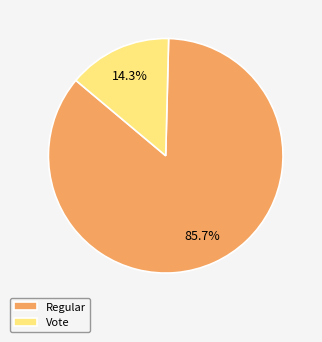

How many slices are in this pie chart?

2